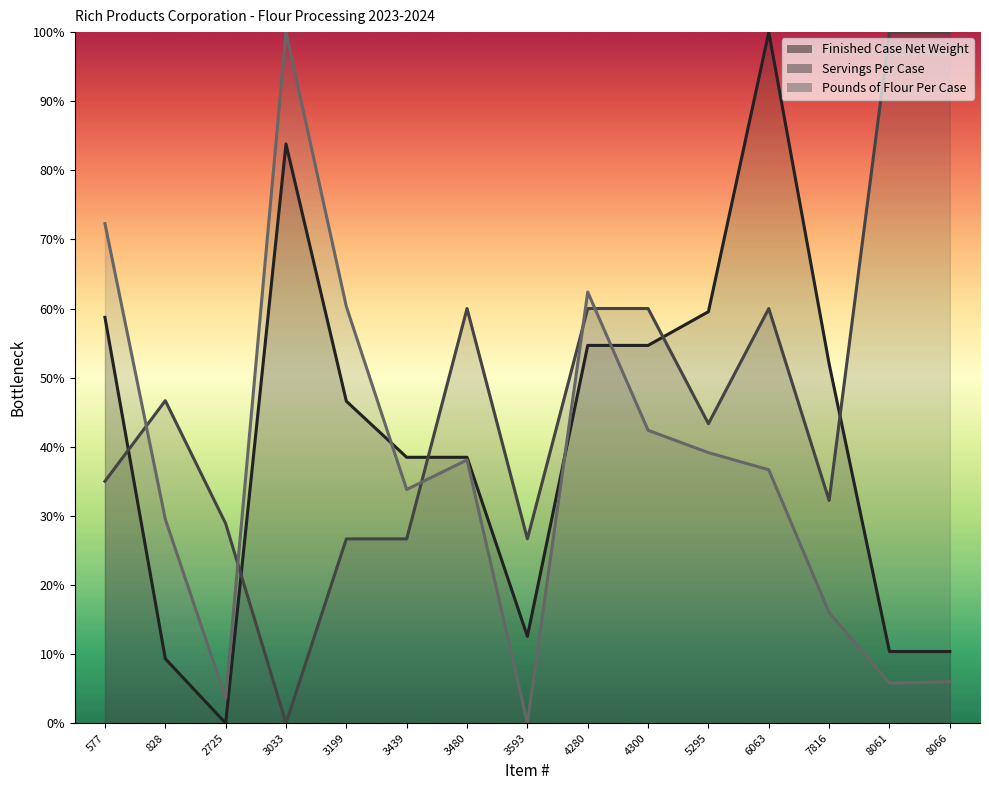

What is the value of the Servings Per Case point at the 13th from the left?

32.2